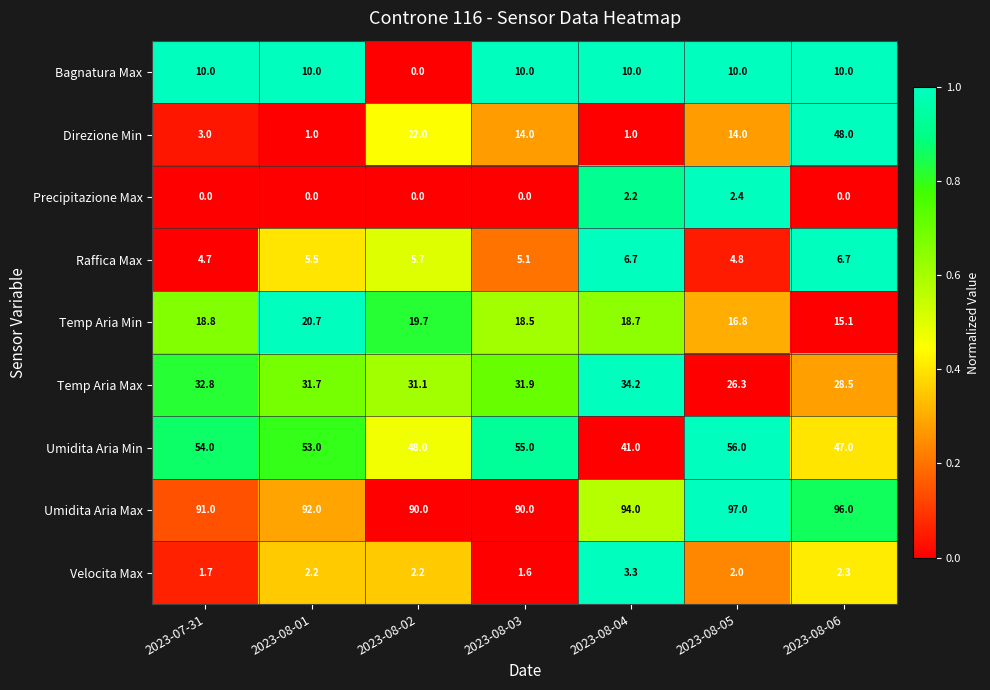

What is the difference between the maximum and minimum values in the Umidita Aria Max series?

7.0